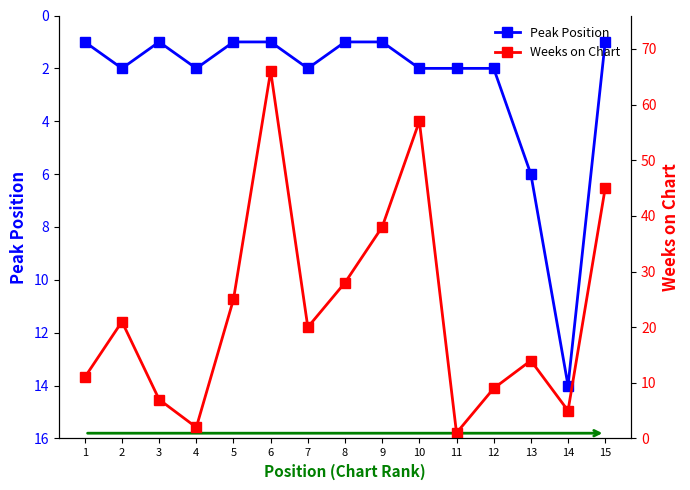

Rank the categories by Peak Position value from lowest to highest.

1, 3, 5, 6, 8, 9, 15, 2, 4, 7, 10, 11, 12, 13, 14